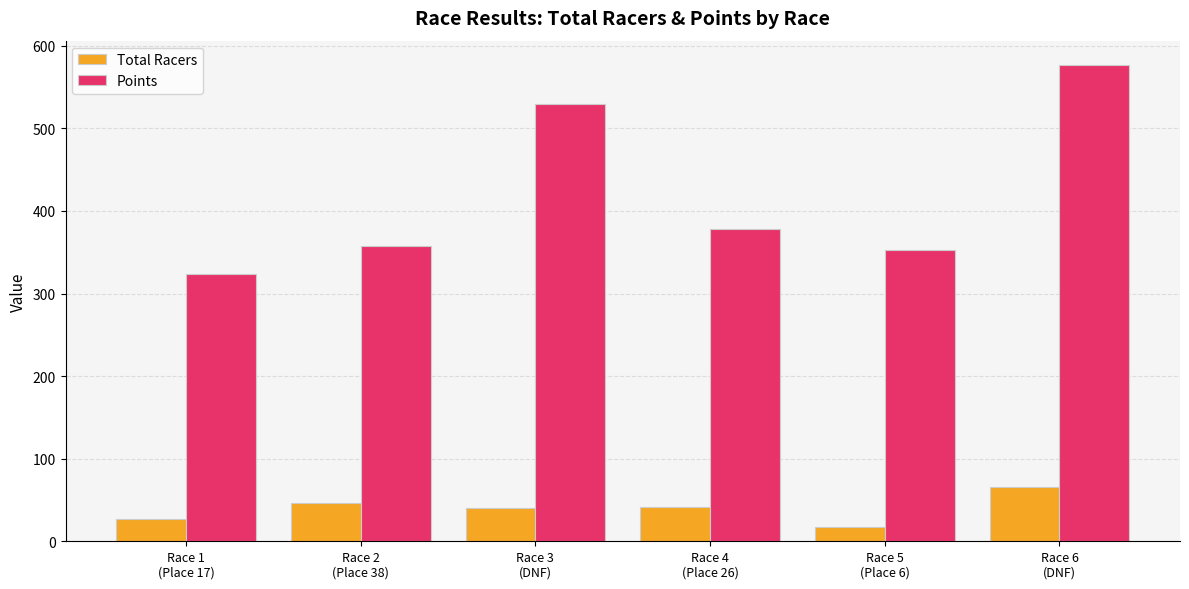

Rank the series by their average value, from lowest to highest.

Total Racers, Points